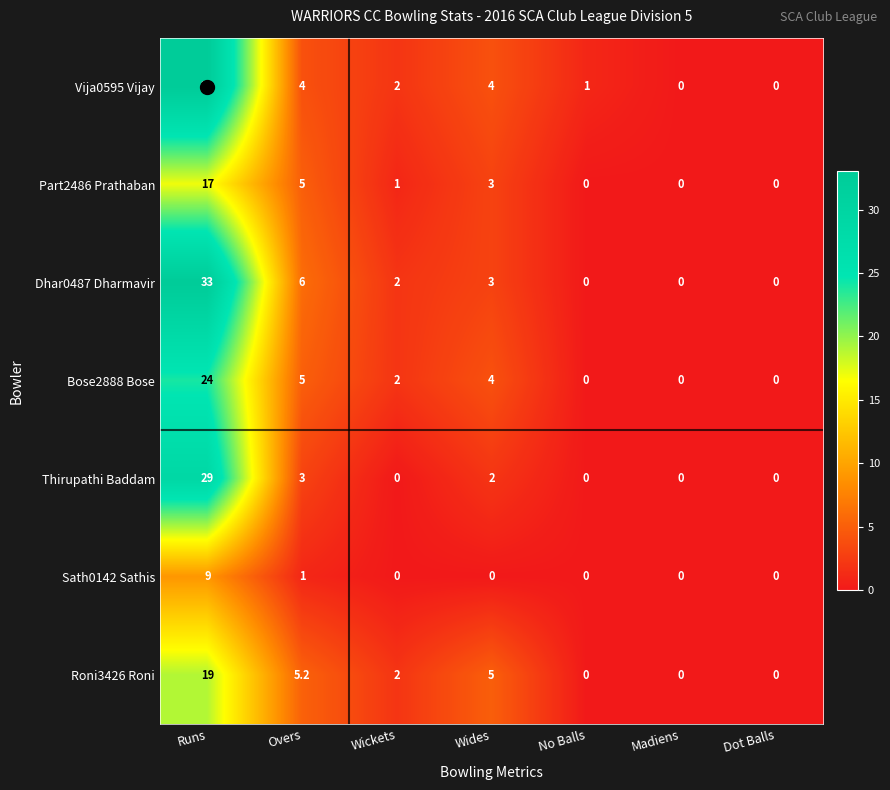

Which category has the highest value across all series?

Runs